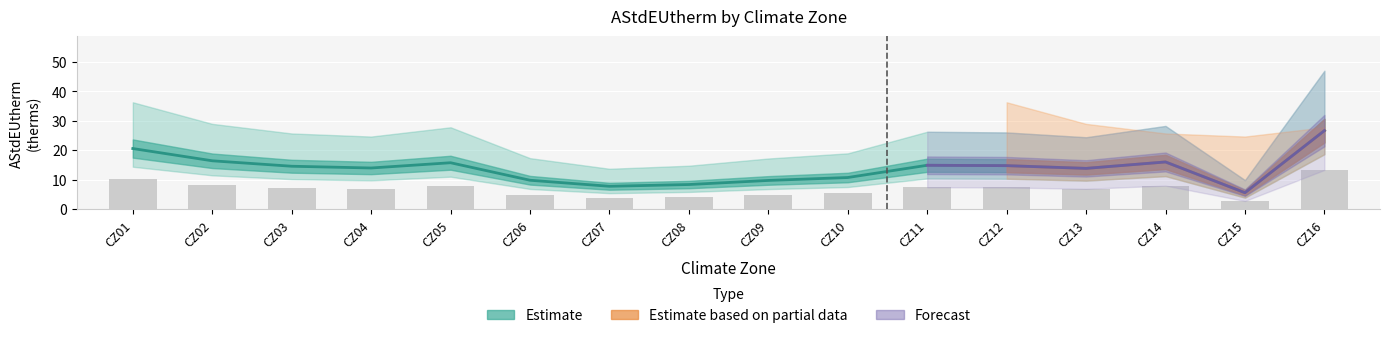

What is the value of the Estimate bar at the 16th from the left?

26.7